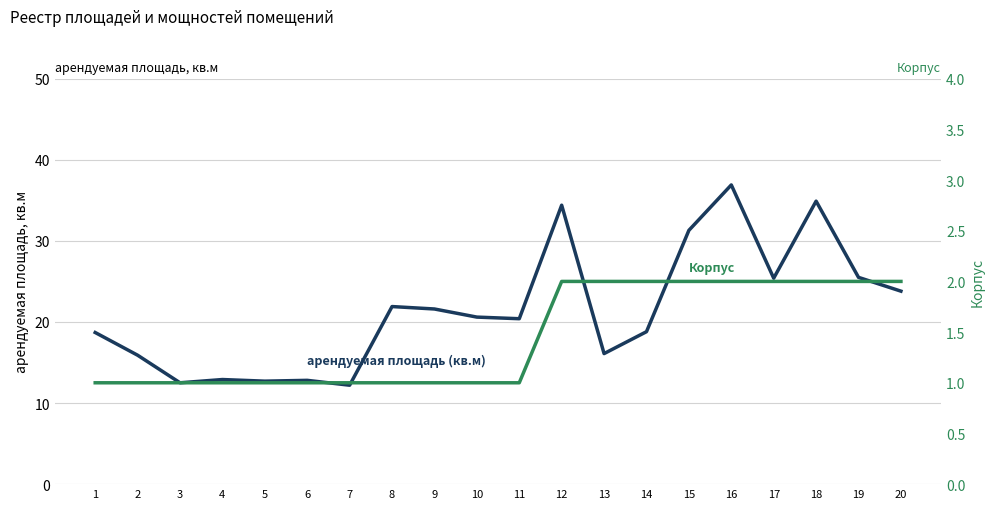

How many distinct data groups are displayed?

2